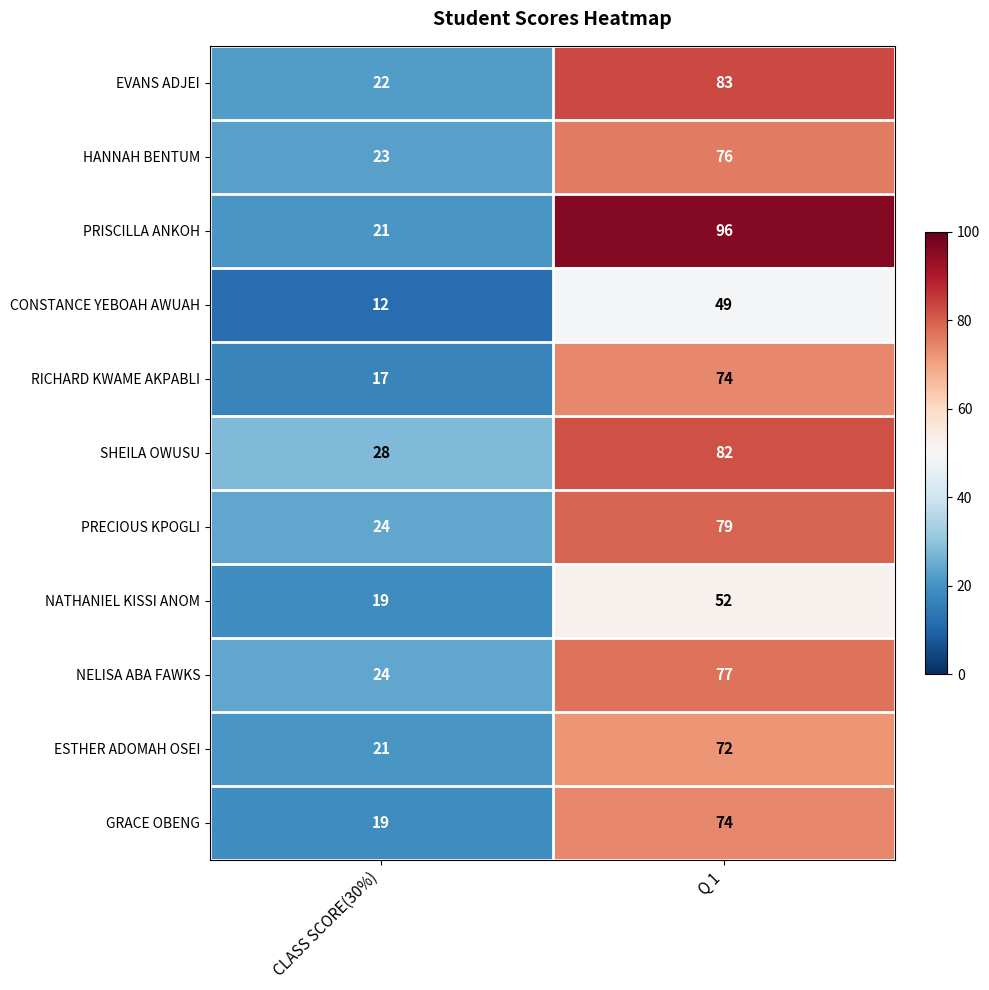

Which series changed the most between CLASS SCORE(30%) and Q 1?

PRISCILLA ANKOH